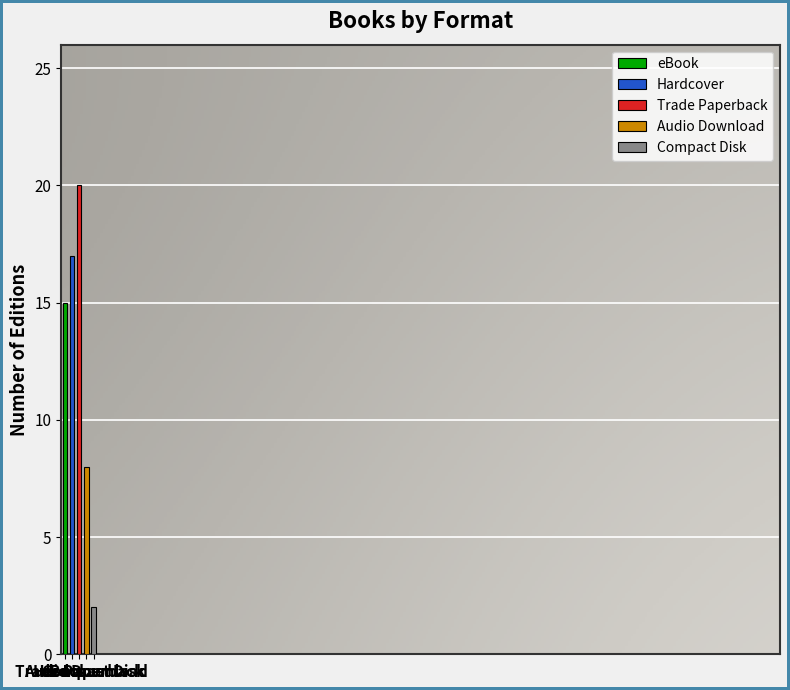

At which label is the value closest to 11?

Audio Download